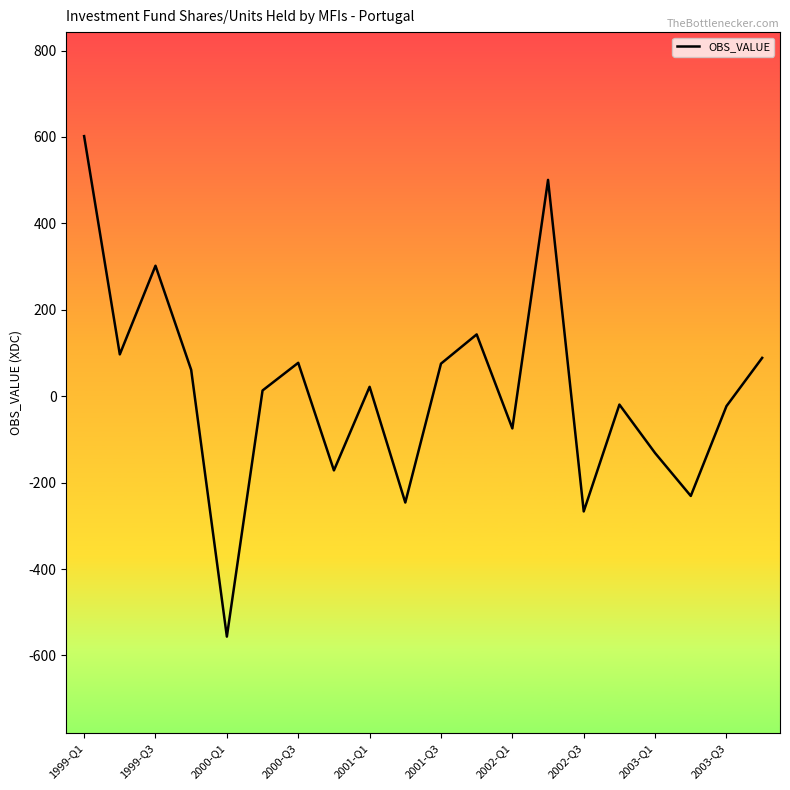

What is the maximum value shown in the chart?

601.8